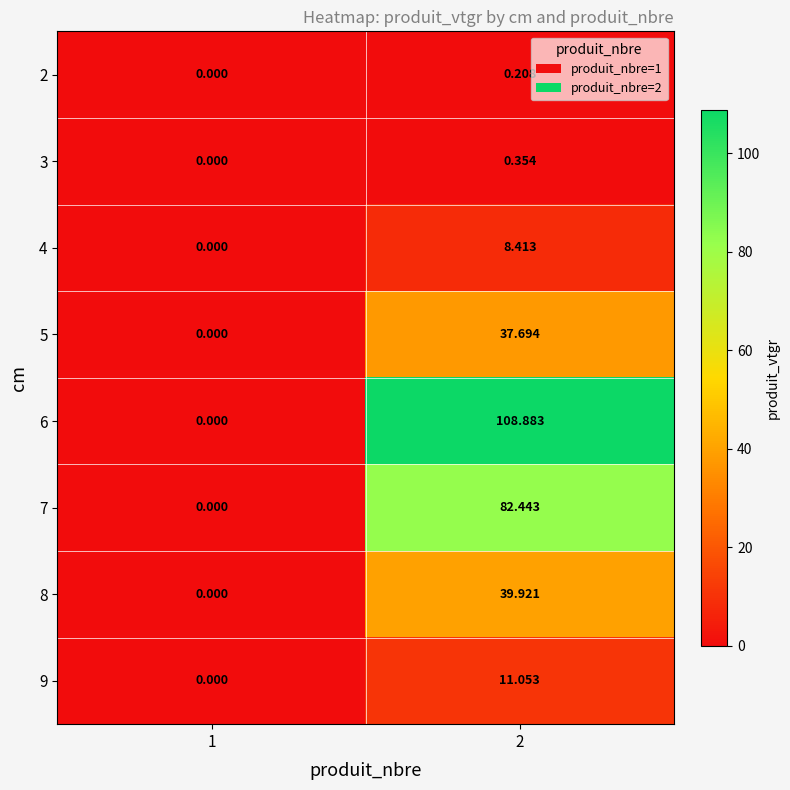

Rank the series by their maximum value, from highest to lowest.

6, 7, 8, 5, 9, 4, 3, 2